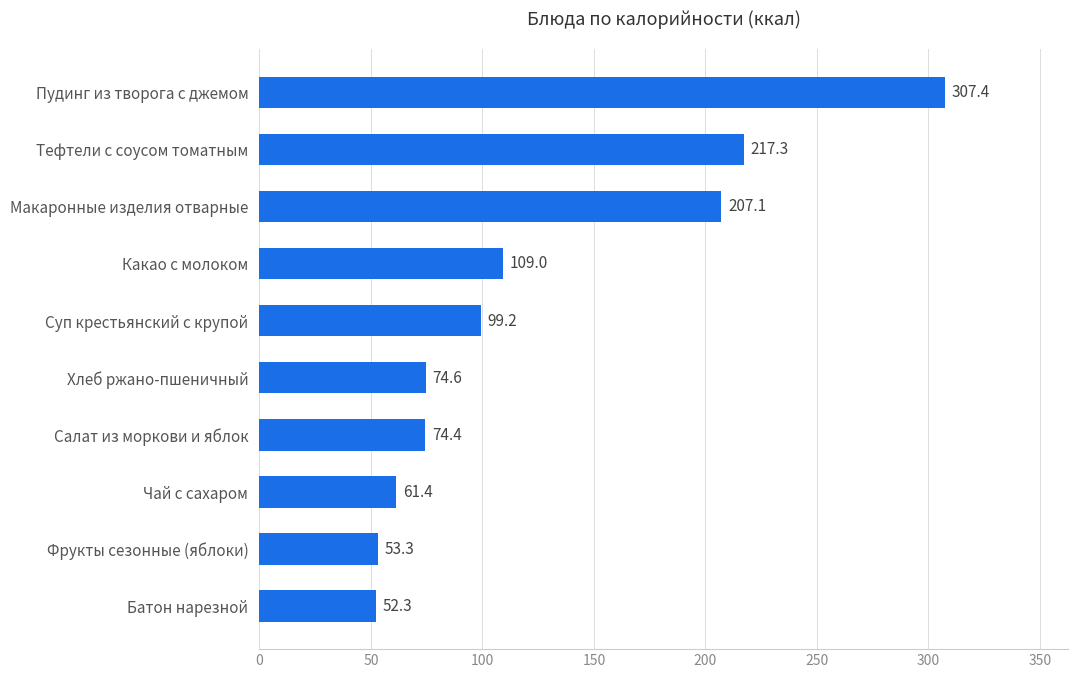

What value does the data have at Тефтели с соусом томатным?

217.3